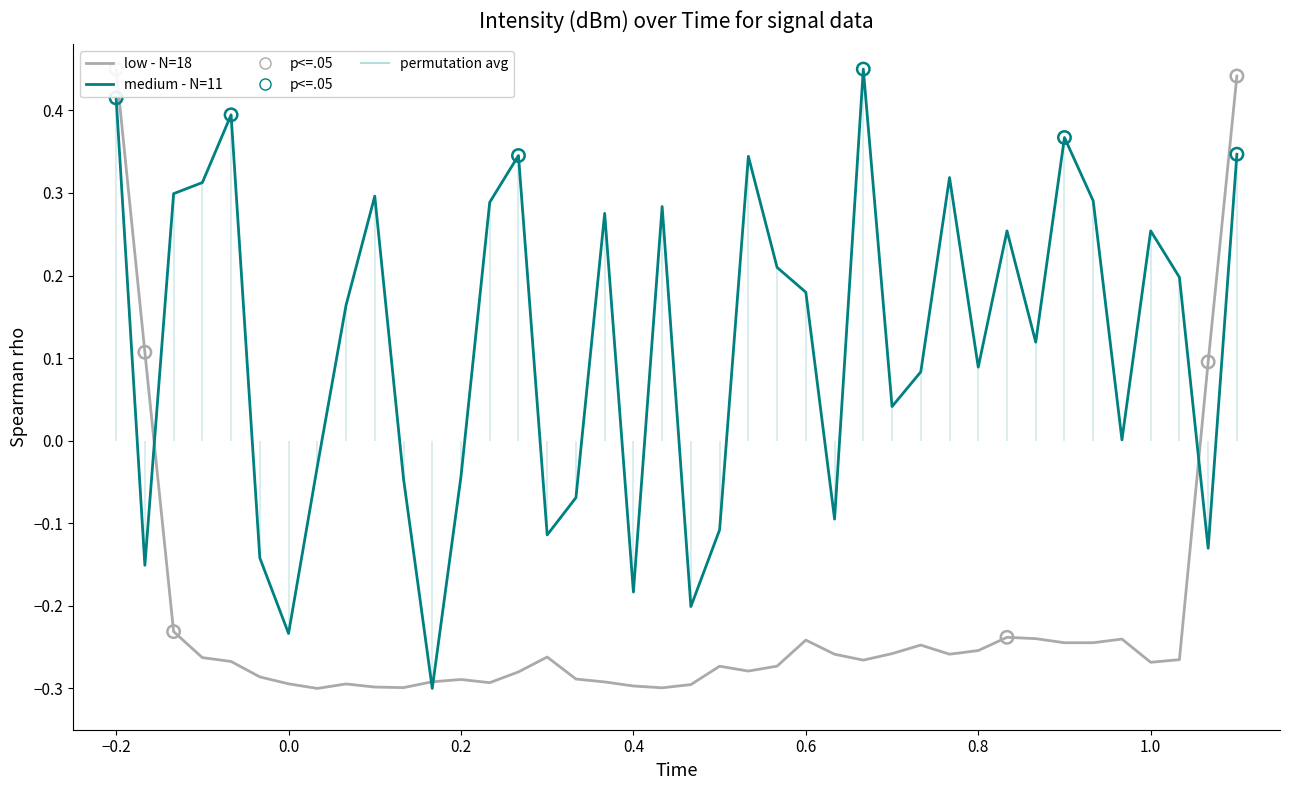

What are all the series names shown in the legend?

low - N=18, medium - N=11